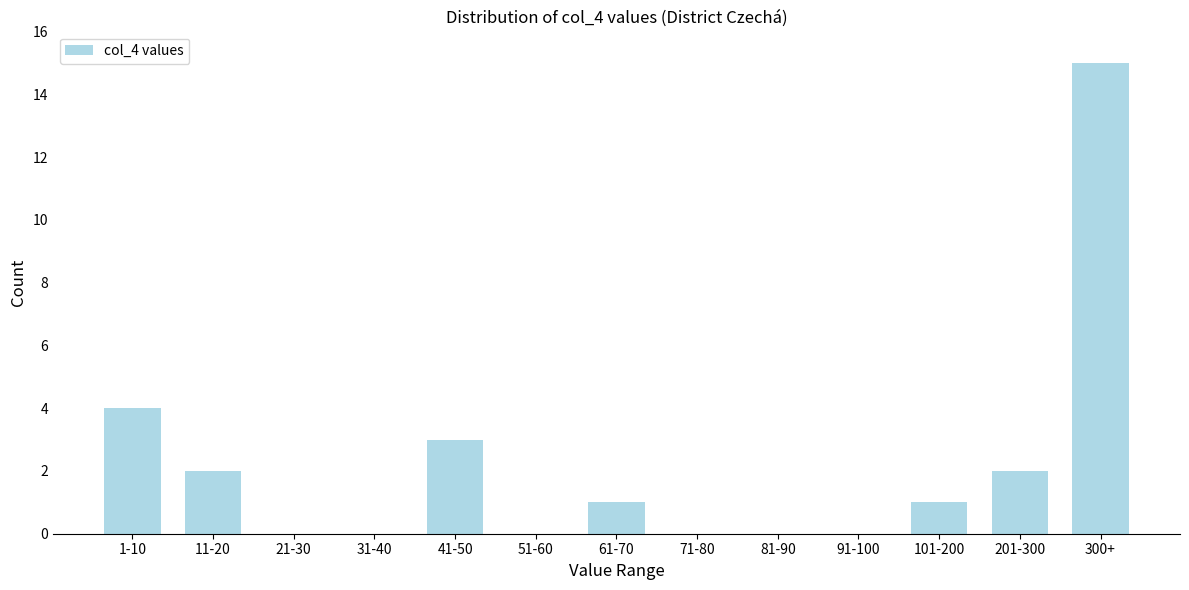

Reading left to right, transcribe all the data shown in this chart.

1-10=4	11-20=2	21-30=0	31-40=0	41-50=3	51-60=0	61-70=1	71-80=0	81-90=0	91-100=0	101-200=1	201-300=2	300+=15